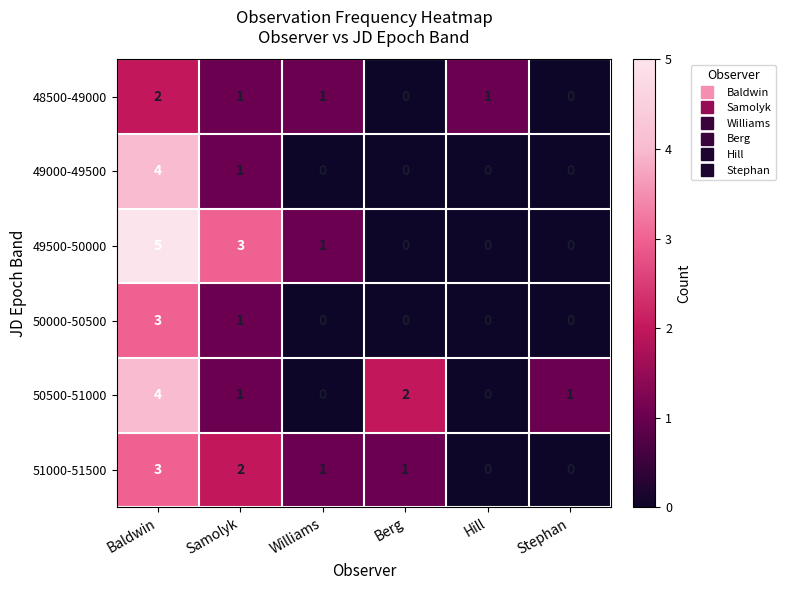

Which series has the widest spread of values?

49500-50000